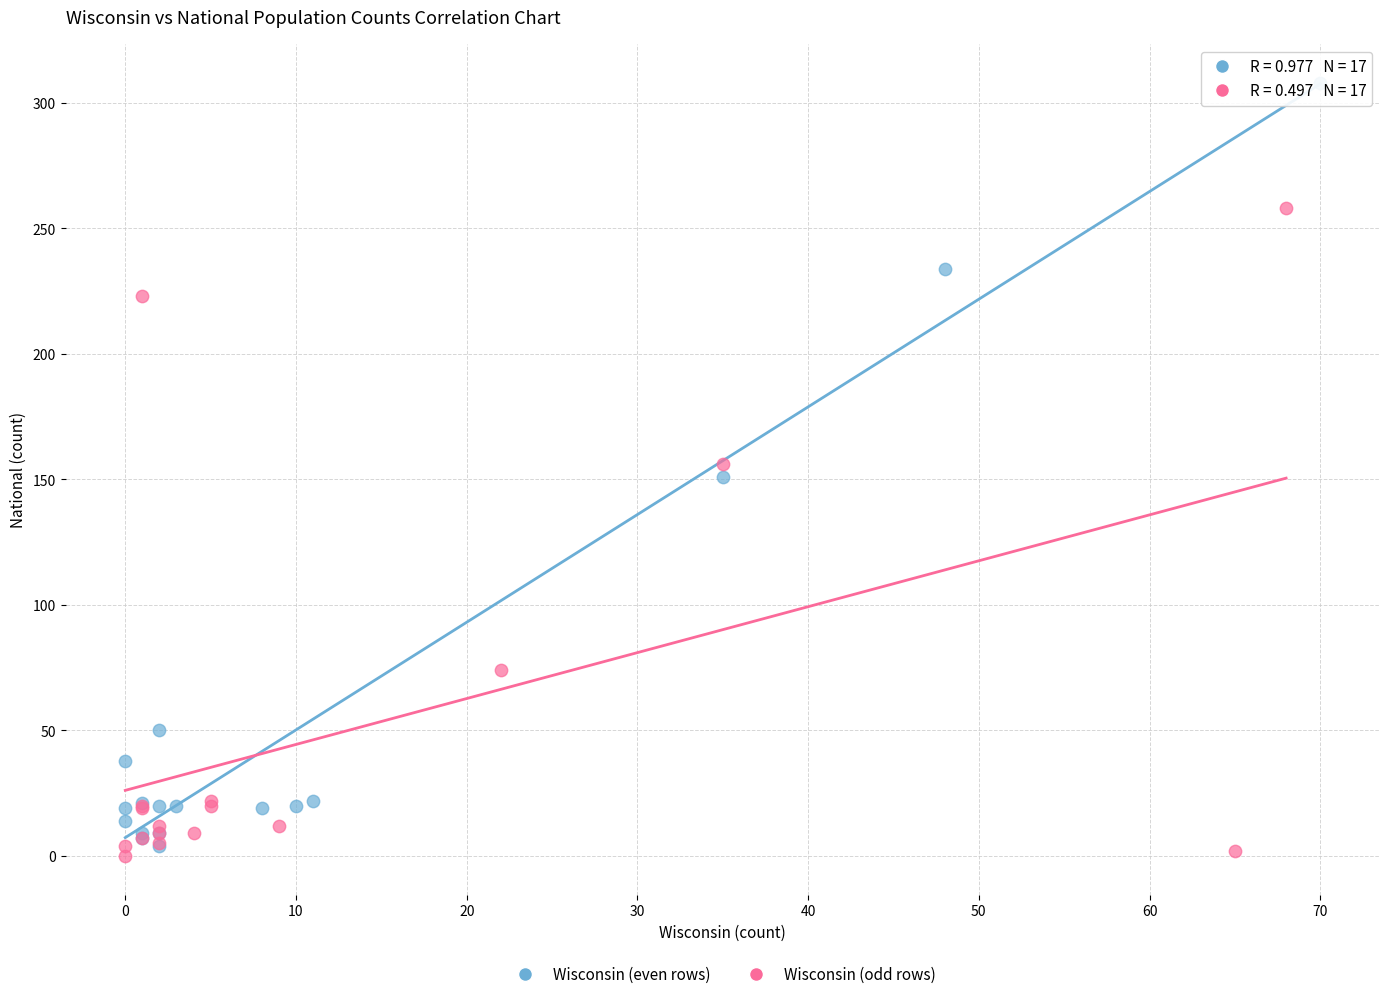

What are all the series names shown in the legend?

Wisconsin (even rows), Wisconsin (odd rows)